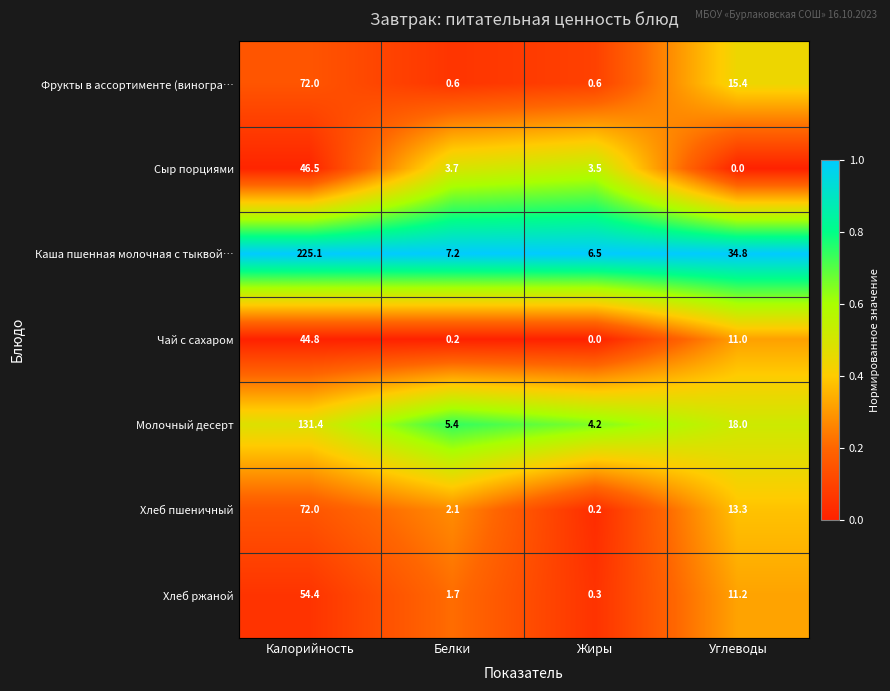

At which category is the sum across all series the highest?

Калорийность